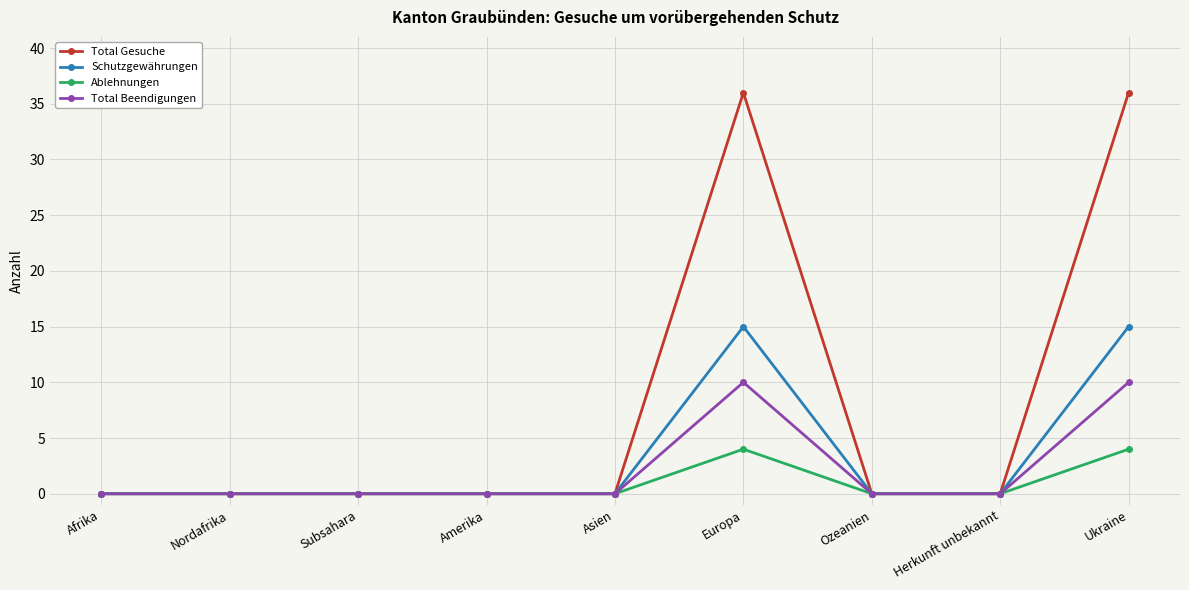

What is the label of the 6th point from the left?

Europa